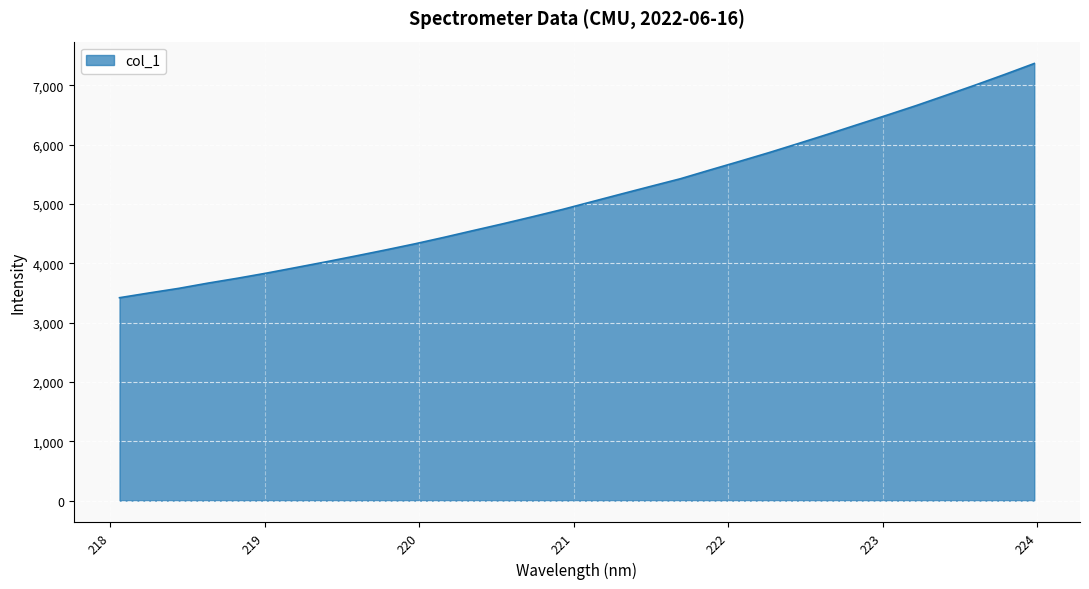

What is the maximum value shown in the chart?

7368.2